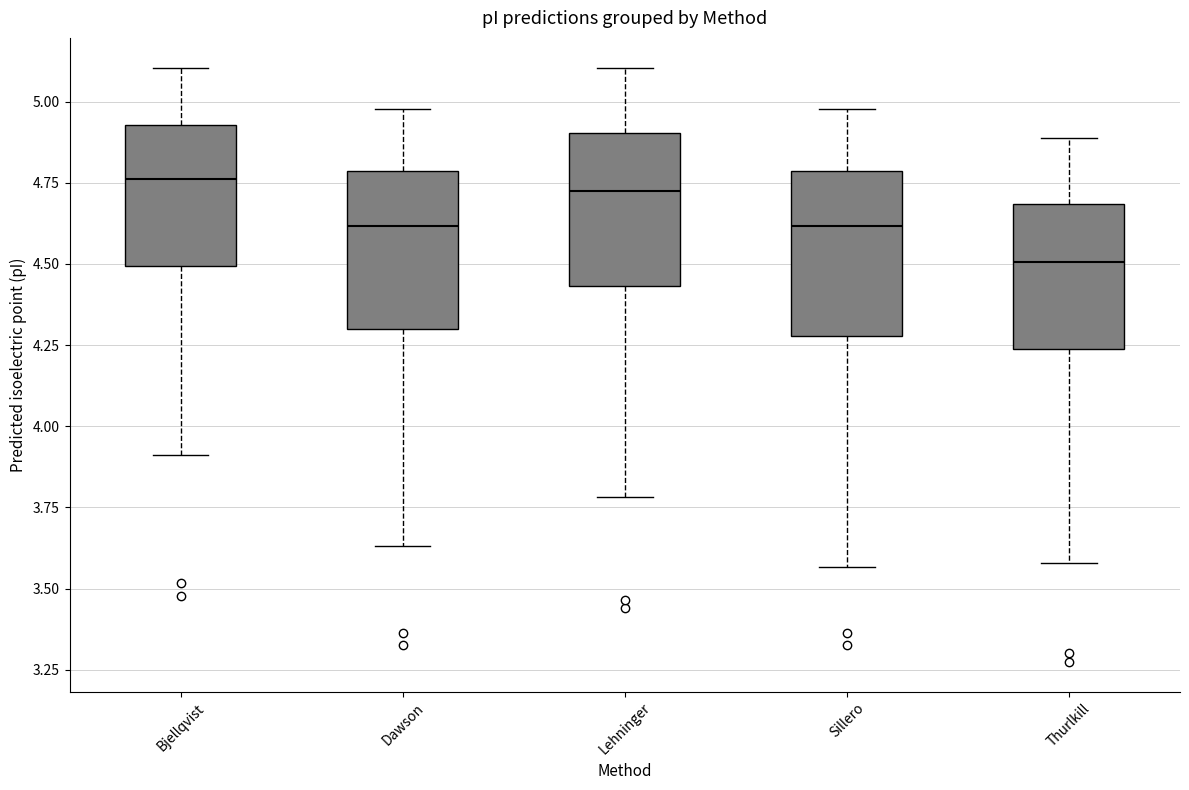

Reading left to right, transcribe this box plot: for each box, give where its median line is, the range the box spans, and where its two whiskers end, as read against the y-axis. The values are not printed on the chart, so give them approximately, as read against the axis.

Bjellqvist: median 4.75, box 4.50 to 4.95, whiskers 3.90 to 5.10
Dawson: median 4.60, box 4.30 to 4.80, whiskers 3.65 to 5.00
Lehninger: median 4.70, box 4.45 to 4.90, whiskers 3.80 to 5.10
Sillero: median 4.60, box 4.30 to 4.80, whiskers 3.55 to 5.00
Thurlkill: median 4.50, box 4.25 to 4.70, whiskers 3.60 to 4.90